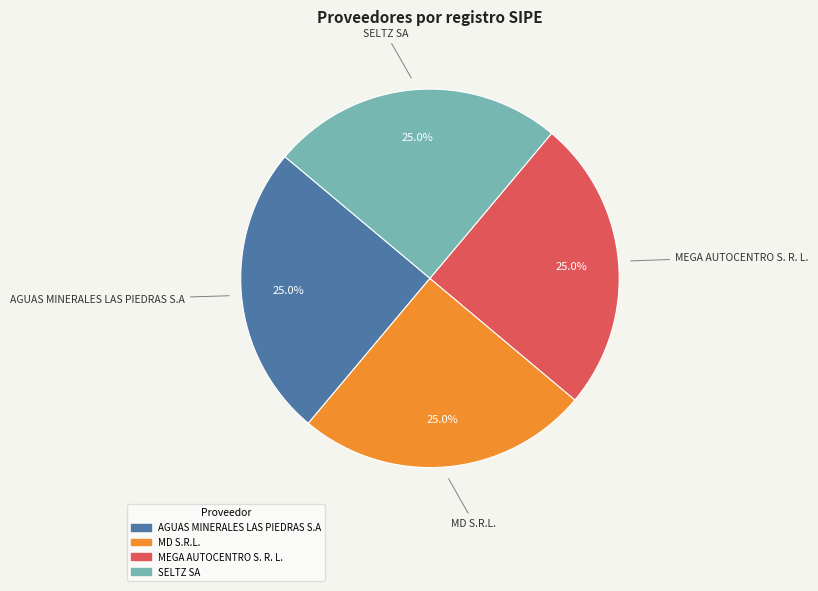

Is there any slice that represents more than half of the pie?

No